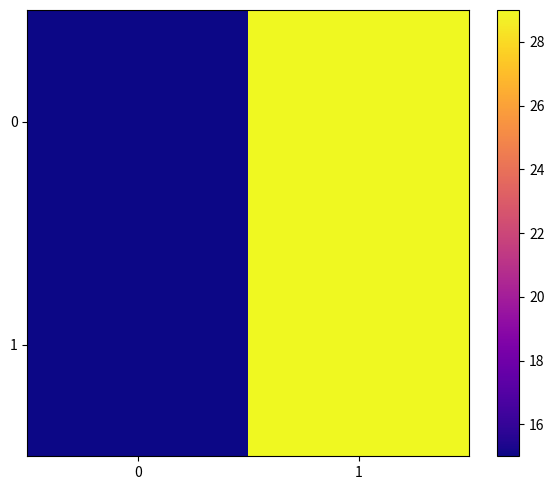

Rank the series at 1 from highest to lowest value.

0, 1